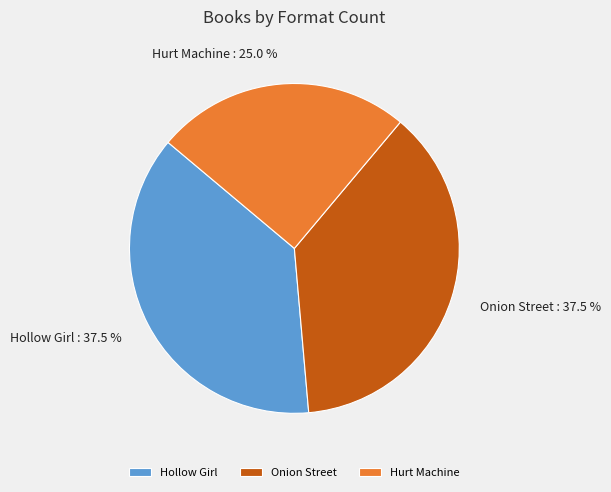

Approximately how many times larger is the value at Onion Street compared to Hurt Machine?

1.5